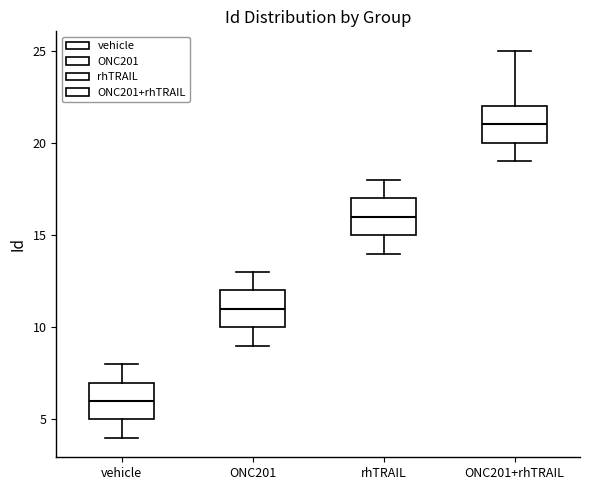

Reading left to right, read every box against the y-axis: the position of its median line, the range the box covers, and the ends of its whiskers. The values are not printed on the chart, so give them approximately, as read against the axis.

vehicle: median 6, box 5 to 7, whiskers 4 to 8
ONC201: median 11, box 10 to 12, whiskers 9 to 13
rhTRAIL: median 16, box 15 to 17, whiskers 14 to 18
ONC201+rhTRAIL: median 21, box 20 to 22, whiskers 19 to 25